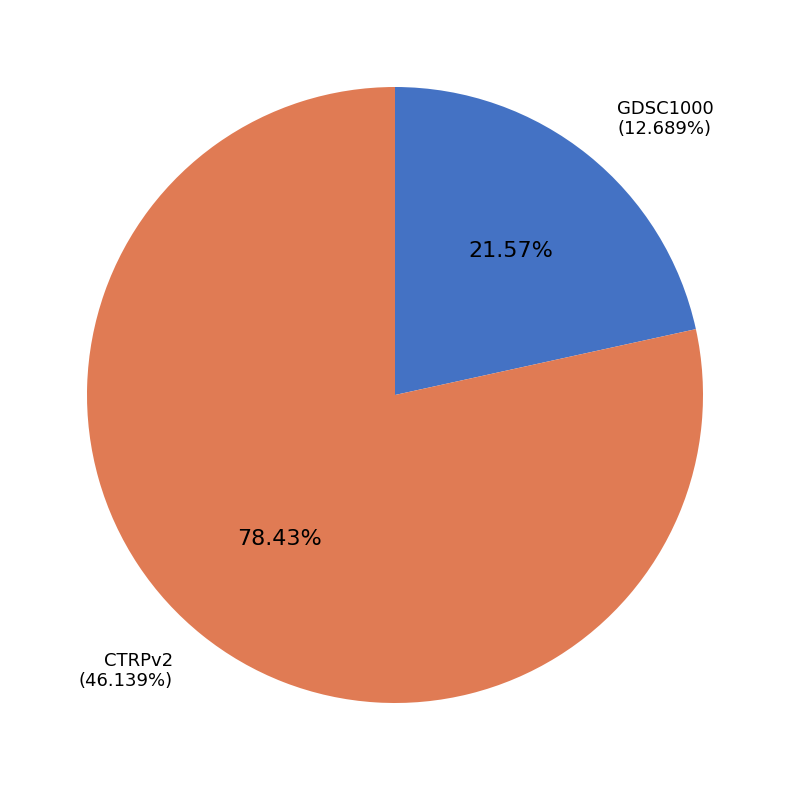

Is the sum of GDSC1000 and CTRPv2 greater than half?

Yes